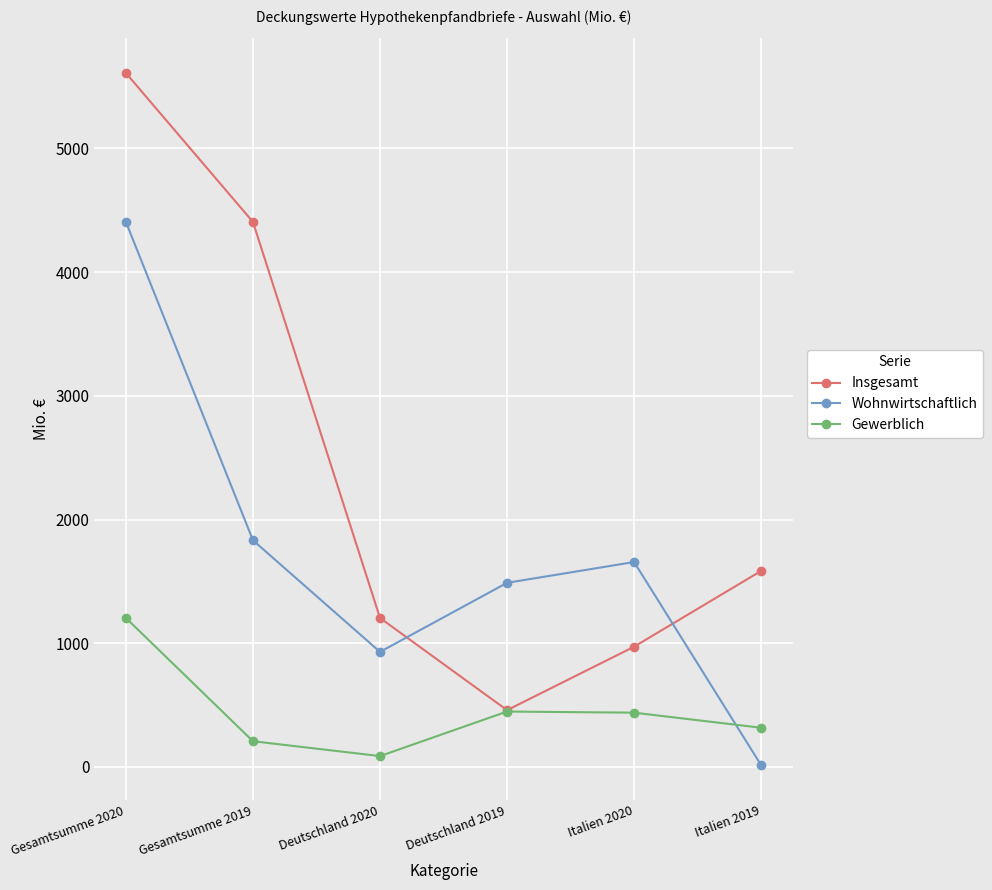

List the series in order of their overall mean, highest first.

Insgesamt, Wohnwirtschaftlich, Gewerblich